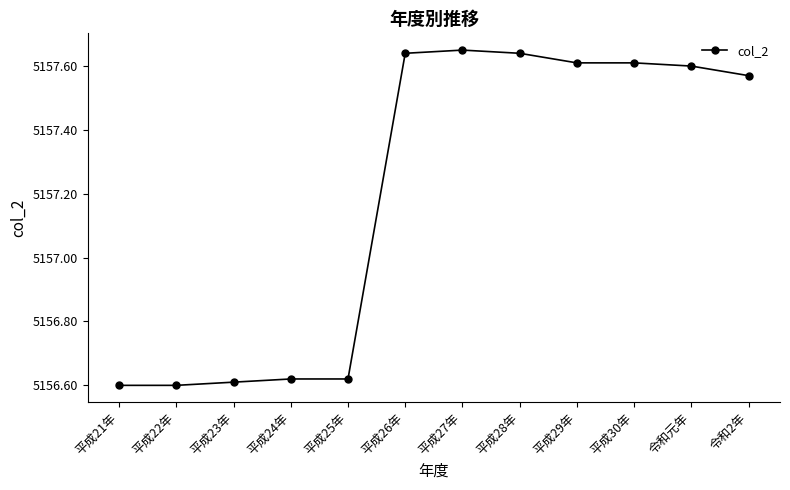

What is the average value?

5157.2